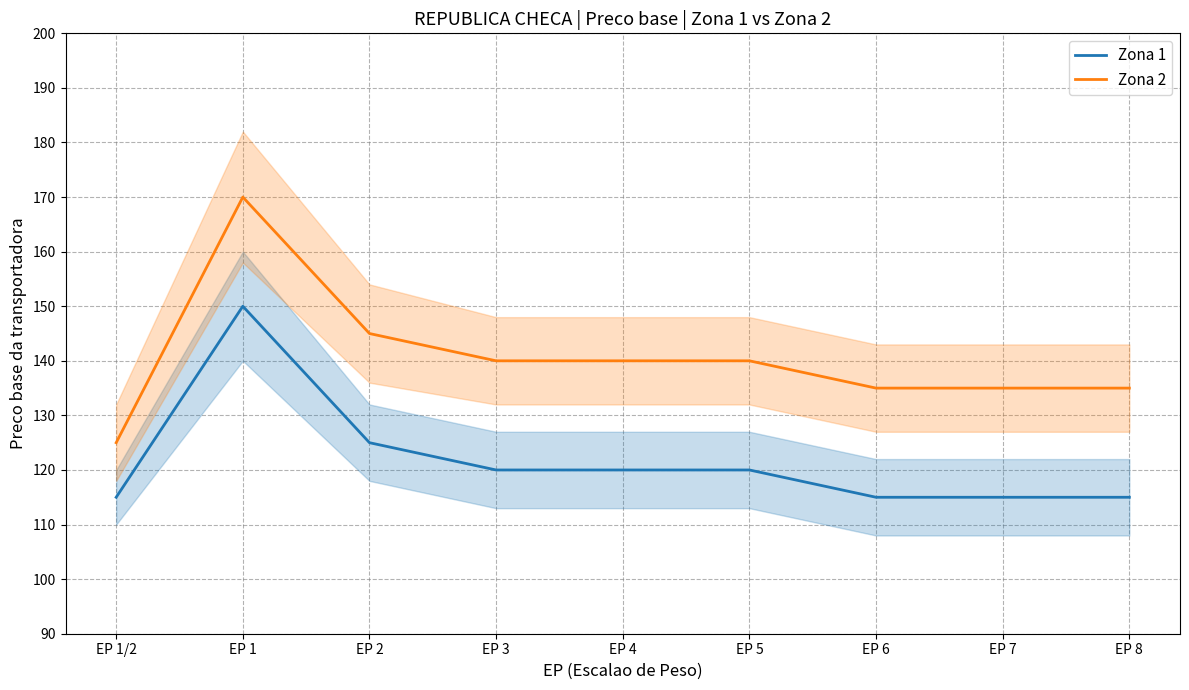

What is the label of the 9th point from the right?

EP 1/2